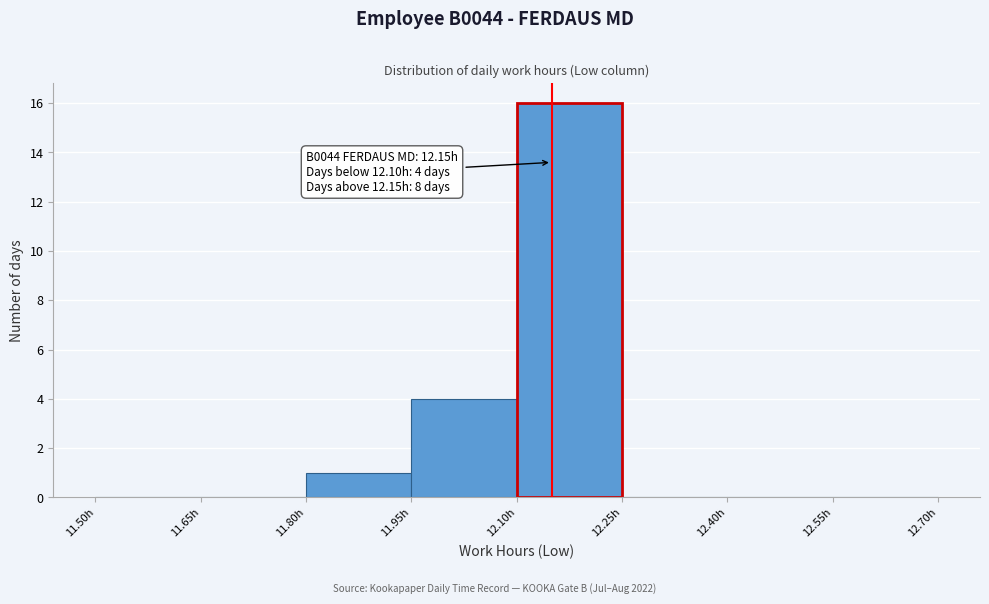

Which range on the x-axis has the tallest bar?

12.10 to 12.25